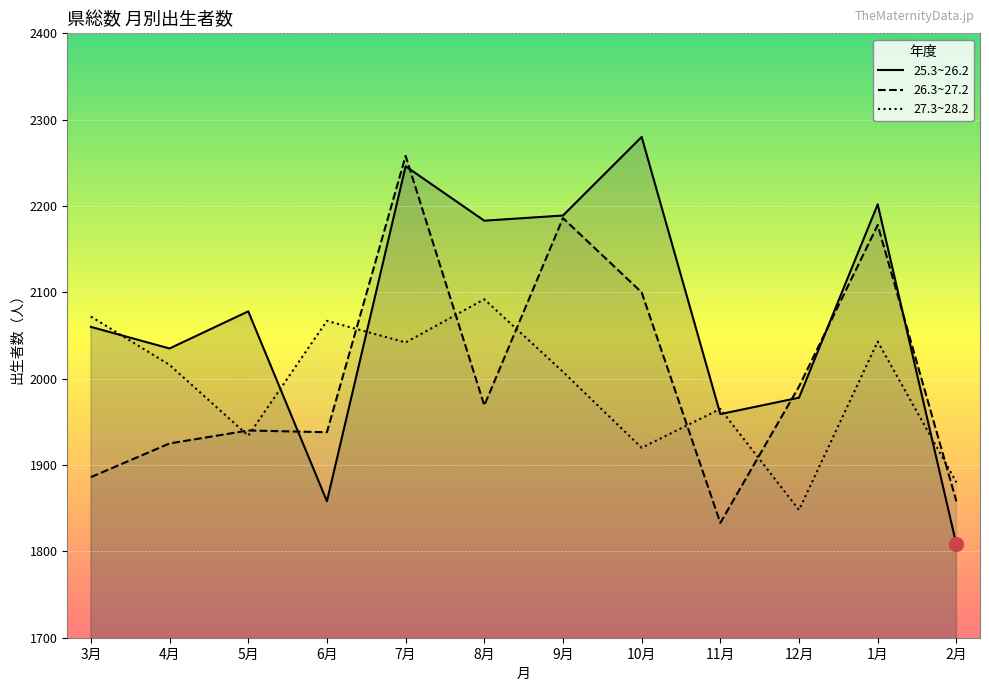

Which series changed the most between 4月 and 7月?

26.3~27.2